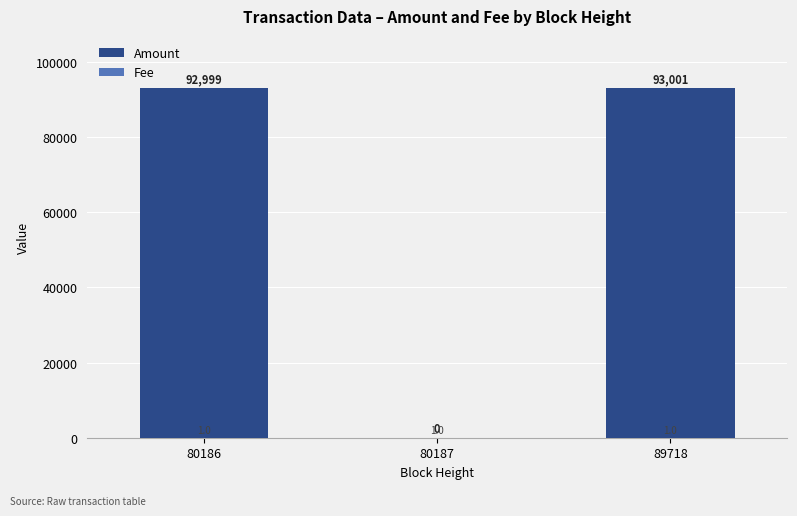

Which series has the widest spread of values?

Amount